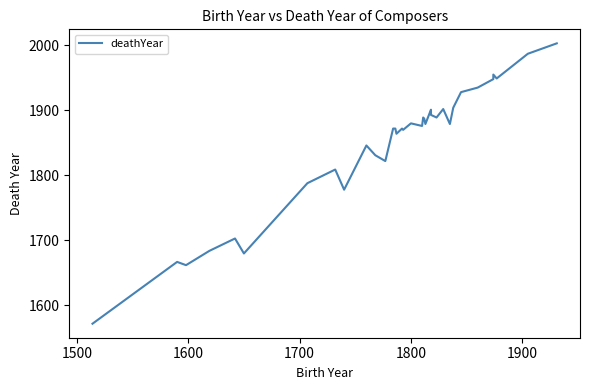

The value at 16 is 1149. True or false?

False